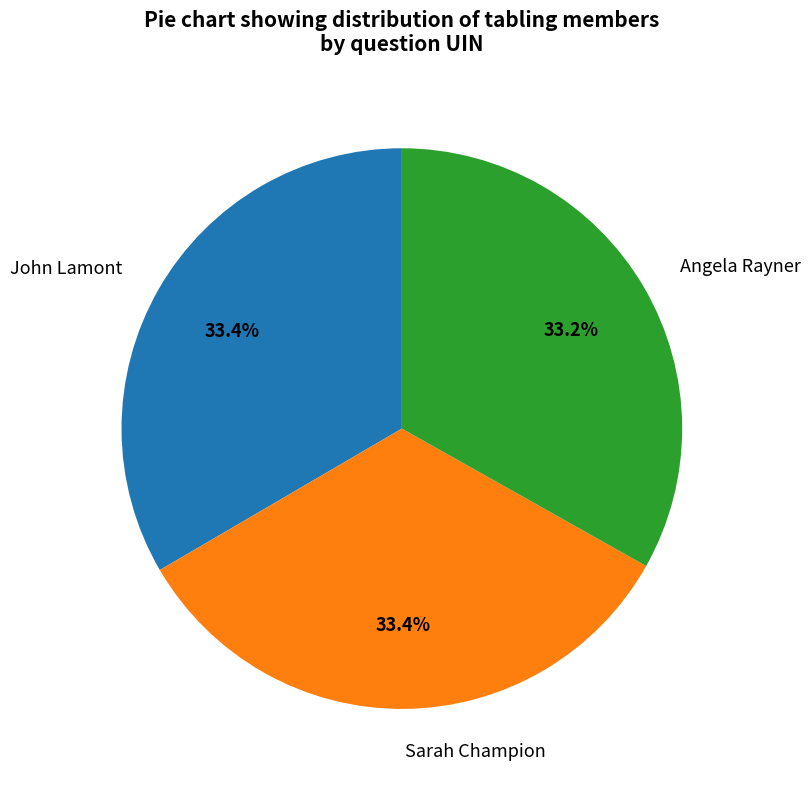

To the nearest percent, what is the average slice percentage?

33%